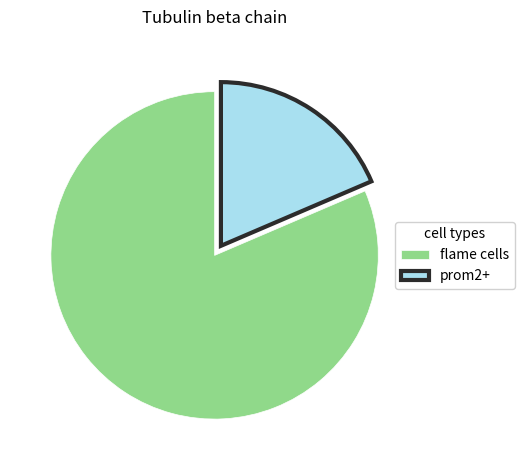

What is the smallest slice in the pie chart?

prom2+